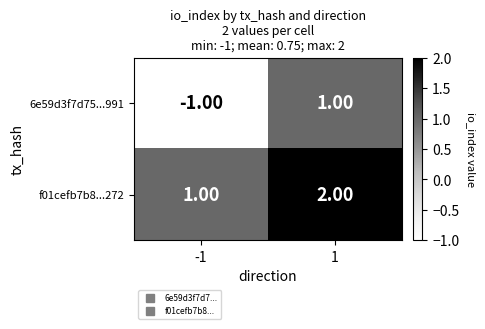

List the labels in order of f01cefb7b8...272 value, smallest first.

-1, 1